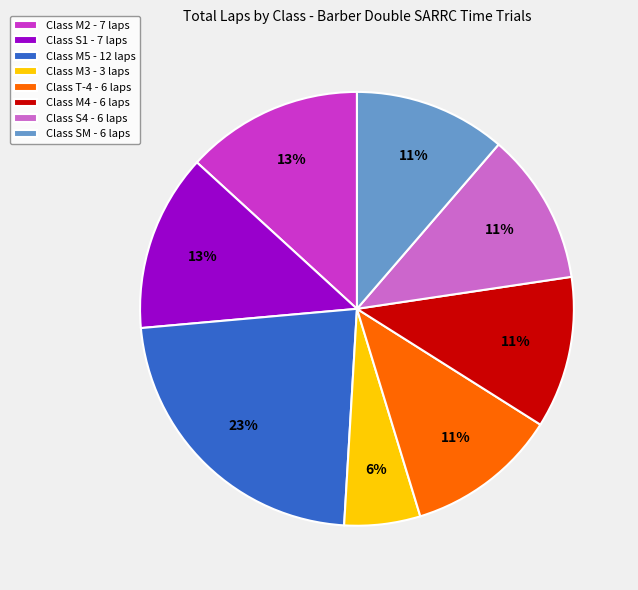

Which has a higher value, Class M4 - 6 laps or Class M2 - 7 laps?

Class M2 - 7 laps